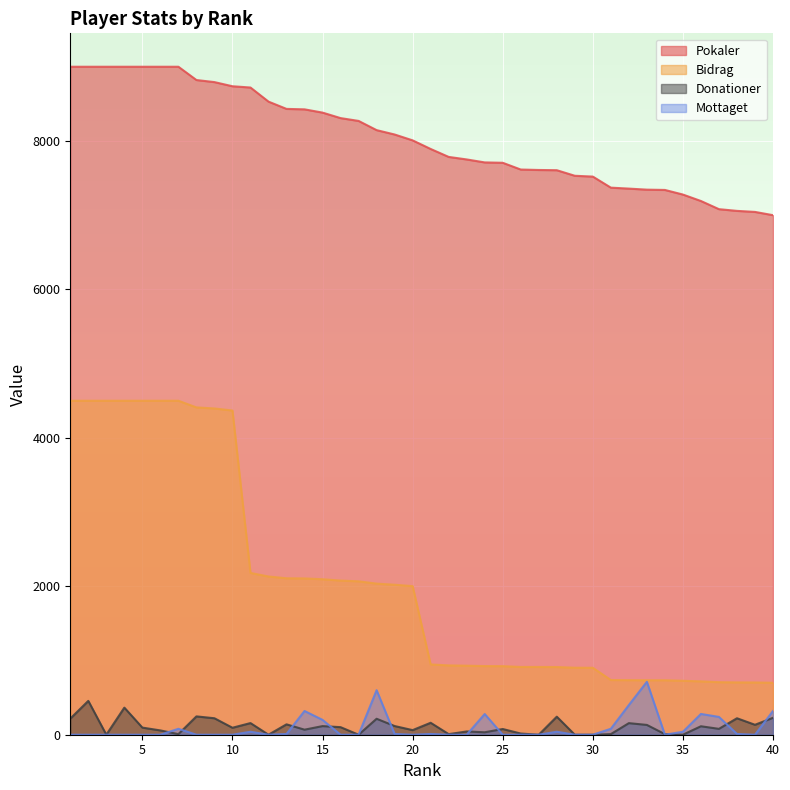

List the series in order of their peak value, highest first.

Pokaler, Bidrag, Mottaget, Donationer